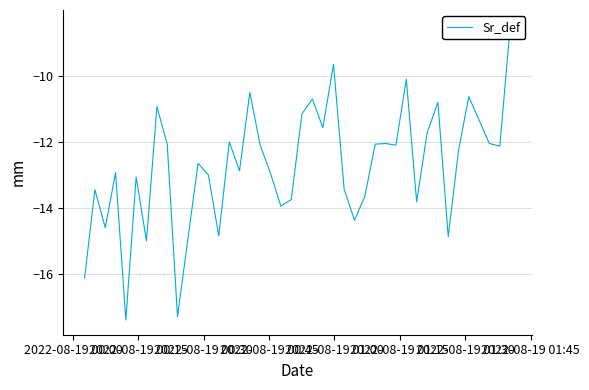

What is the value of the 20th point from the left?

-13.8